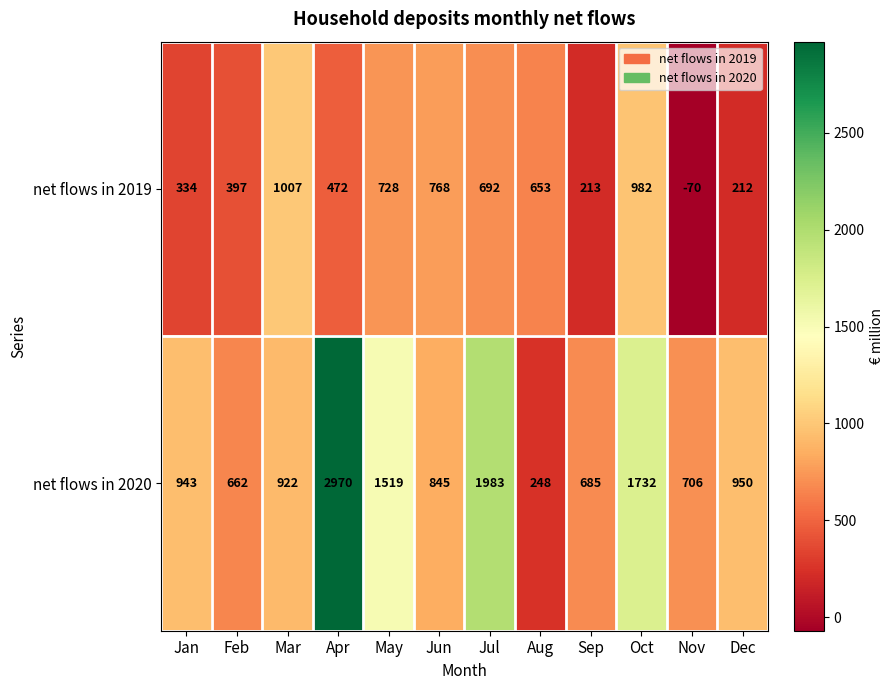

How many data points in net flows in 2019 are less than 653?

6